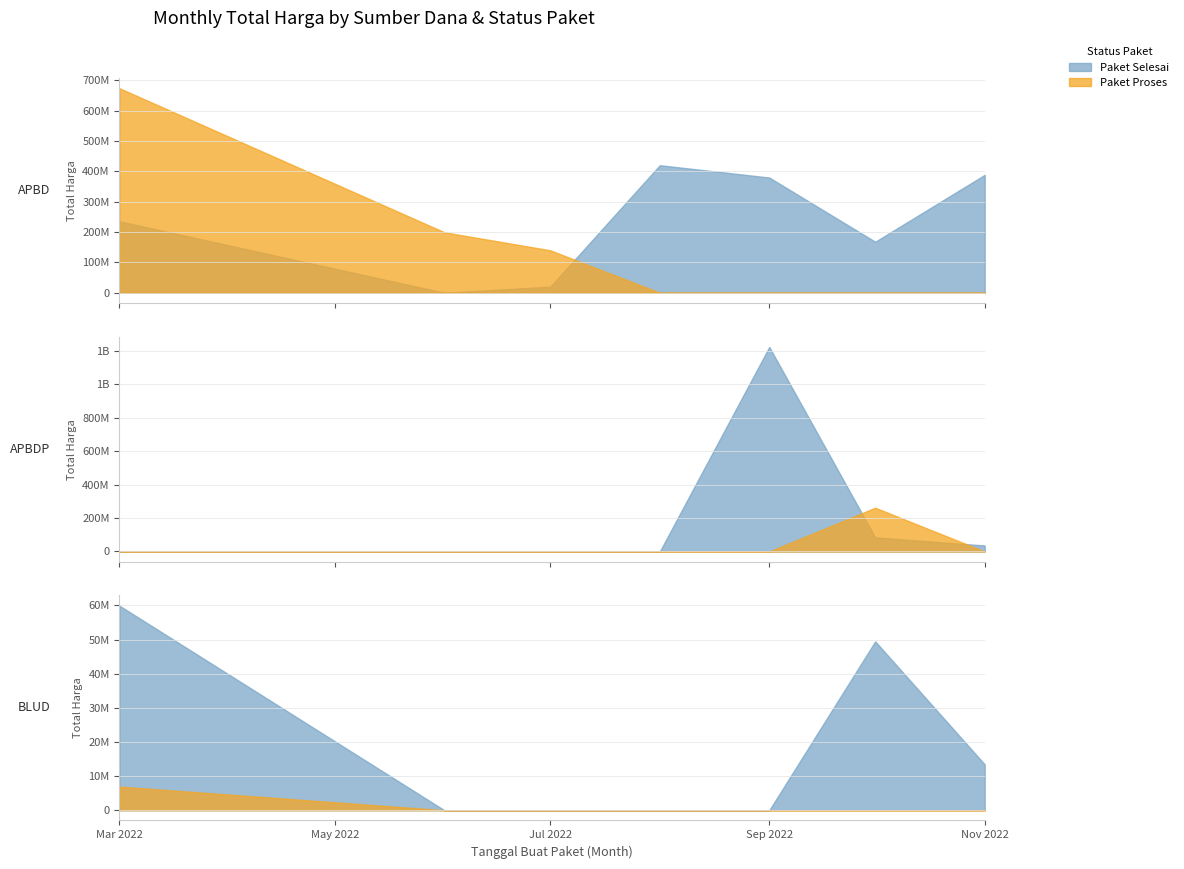

How many interior local valleys does the Paket Proses series have?

5